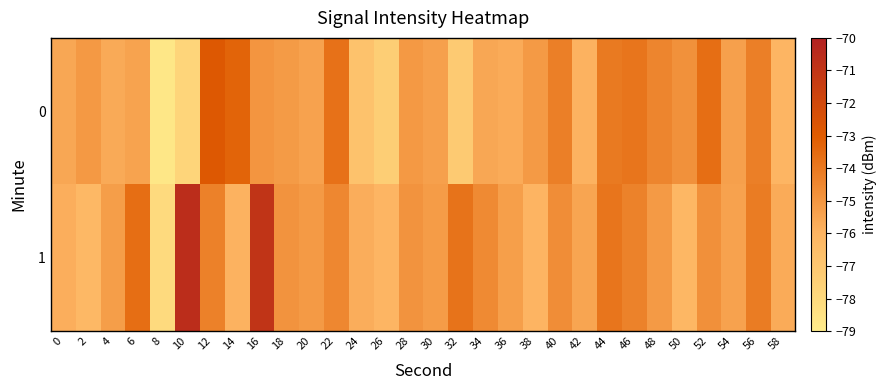

At which category is the sum across all series the highest?

16